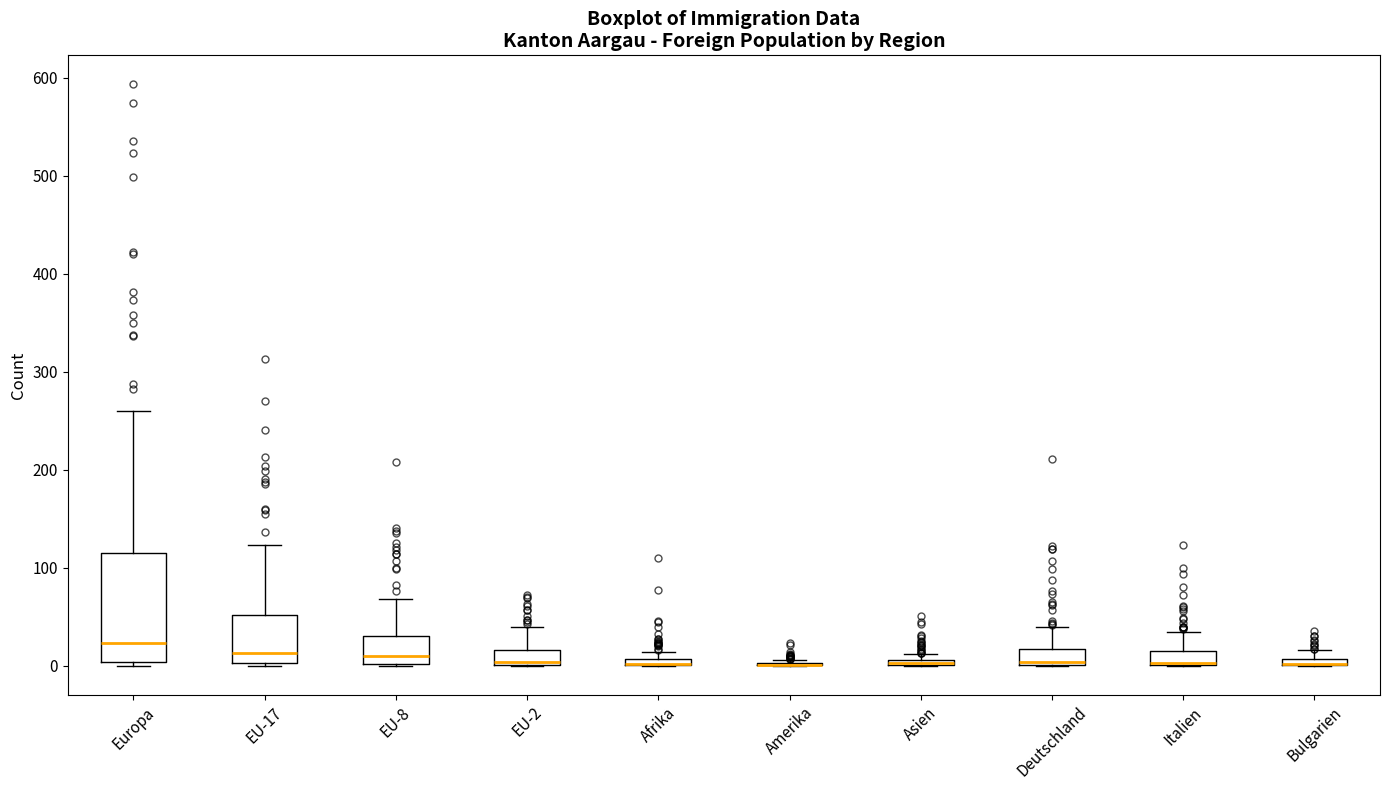

Which box is the tallest, from its lower edge to its upper edge?

Europa